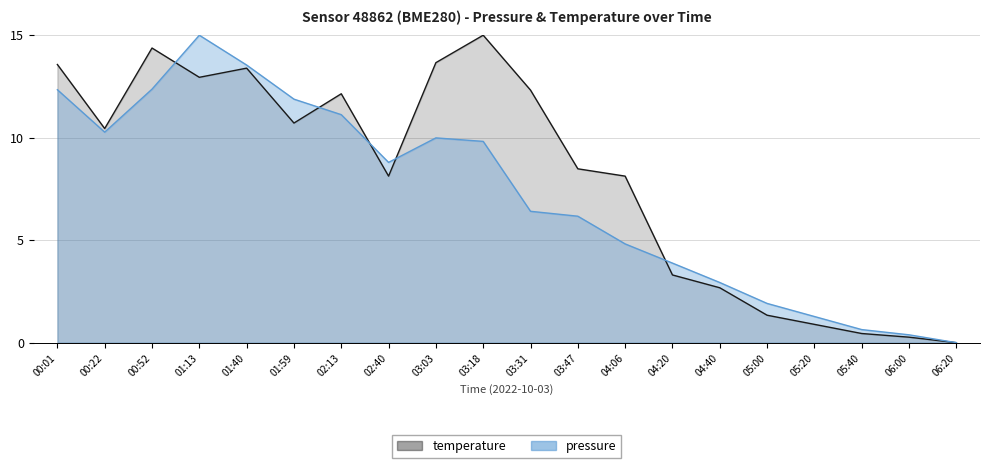

Which series ends up on top after the final intersection of temperature and pressure?

pressure